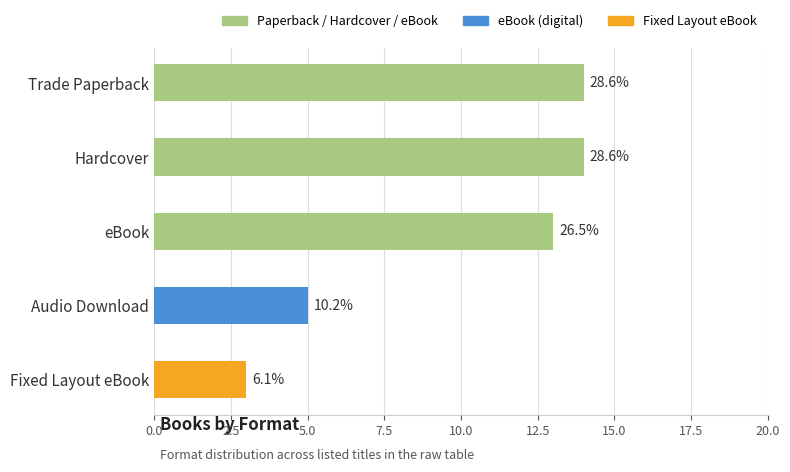

What is the smallest value displayed?

3